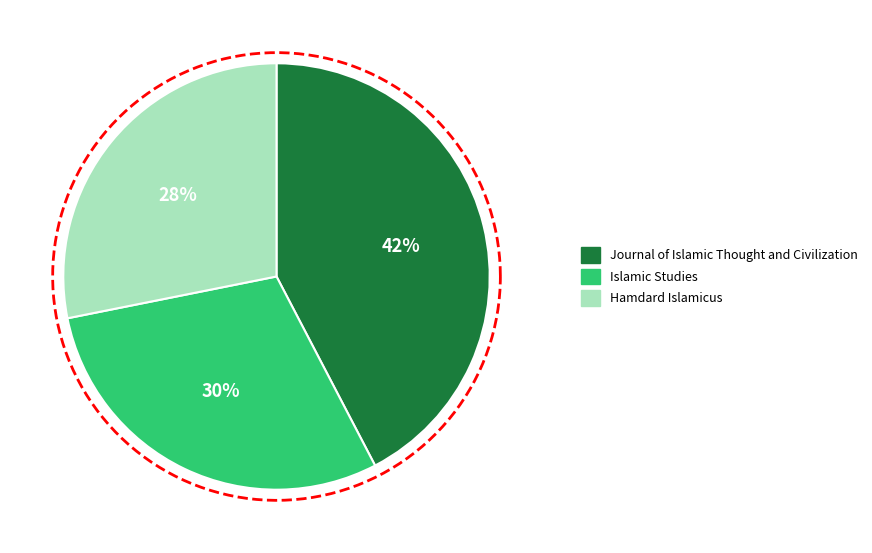

To the nearest percent, what percentage of the pie is Hamdard Islamicus?

28%